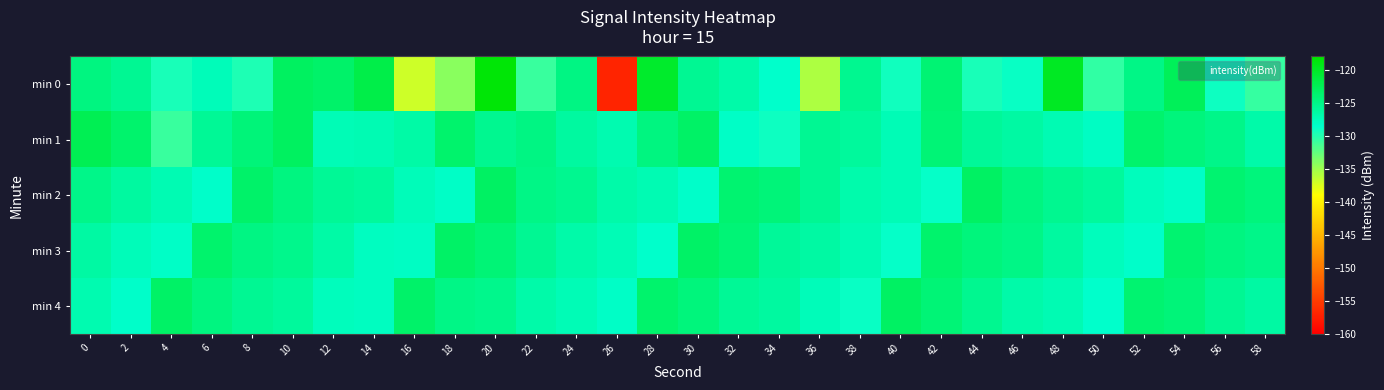

How many data points does each series have?

30